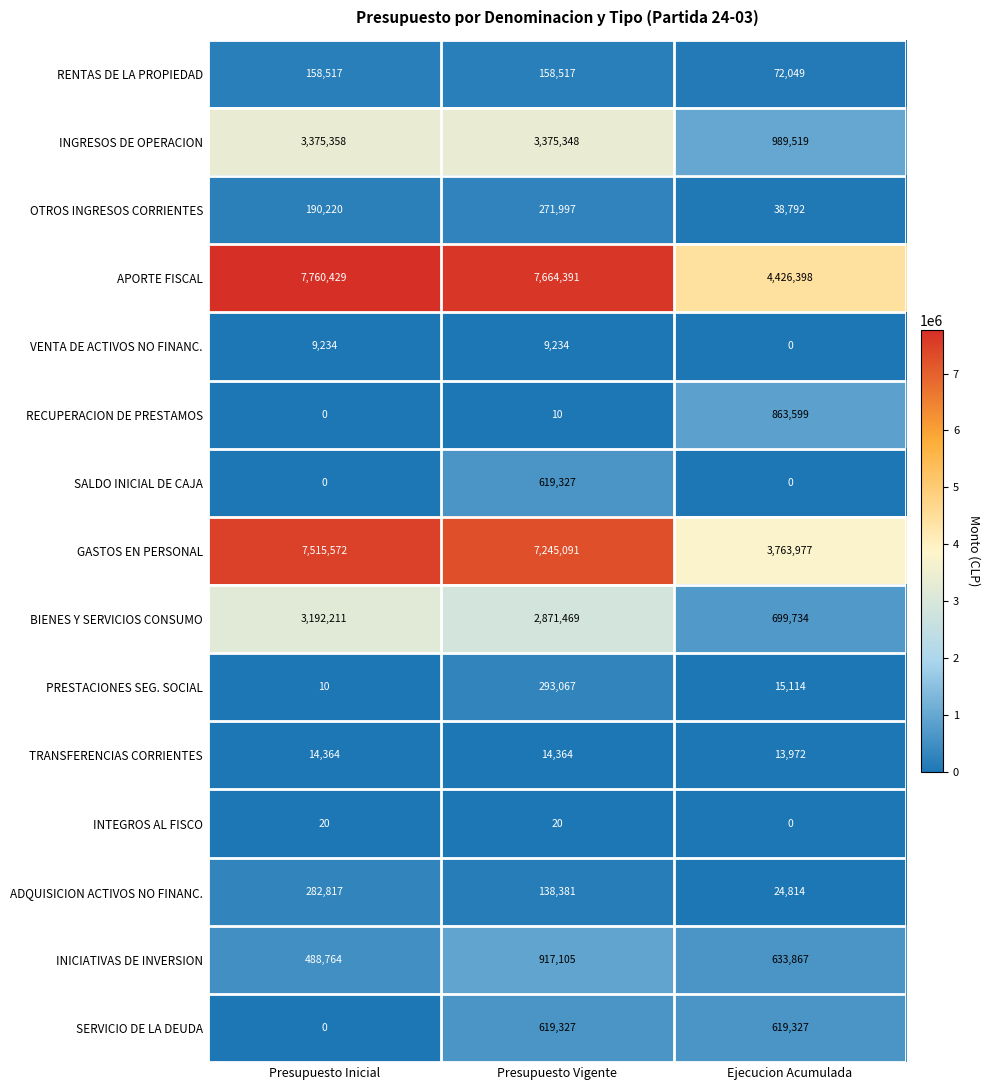

Which series has the largest total across all categories?

APORTE FISCAL